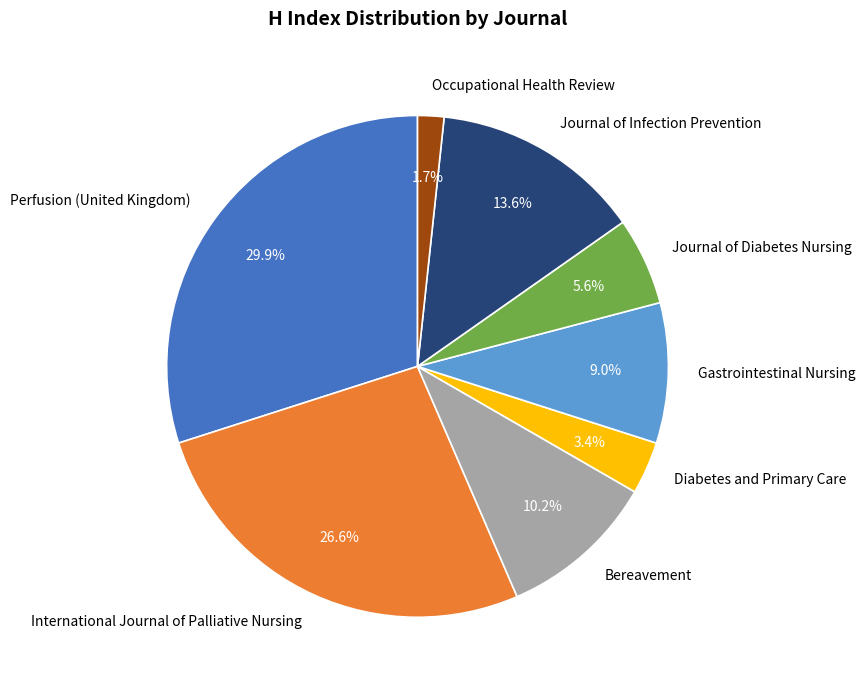

Which has a higher value, Diabetes and Primary Care or International Journal of Palliative Nursing?

International Journal of Palliative Nursing